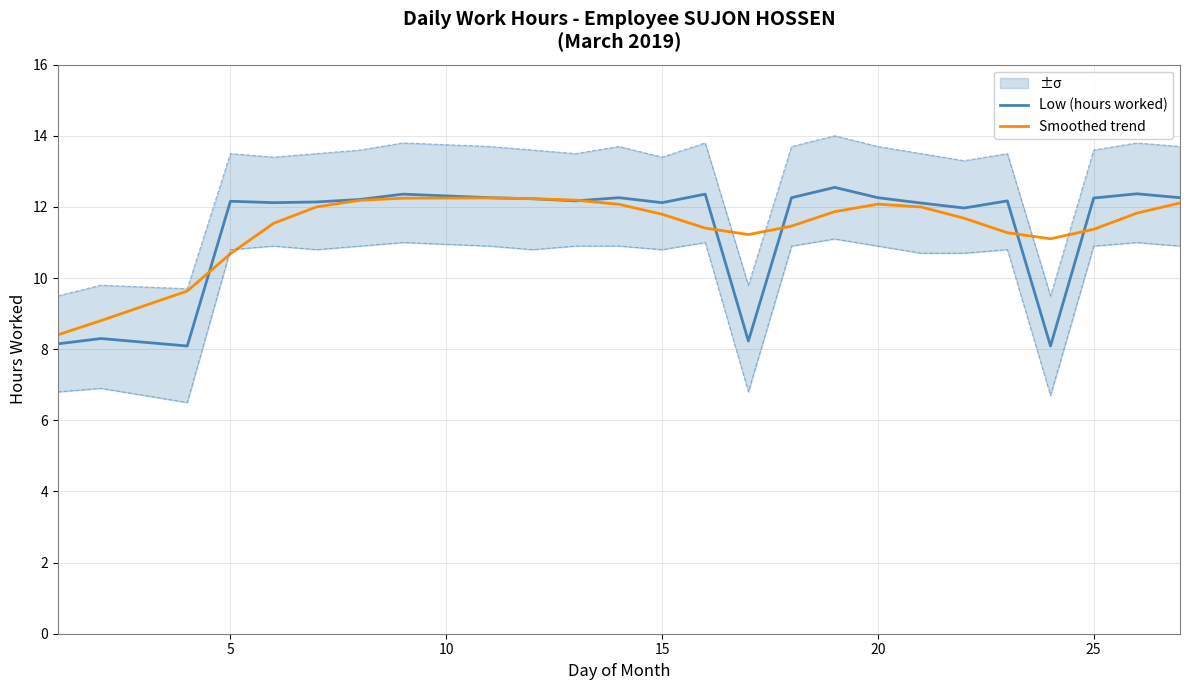

What is the sum of all Smoothed trend values?

285.5